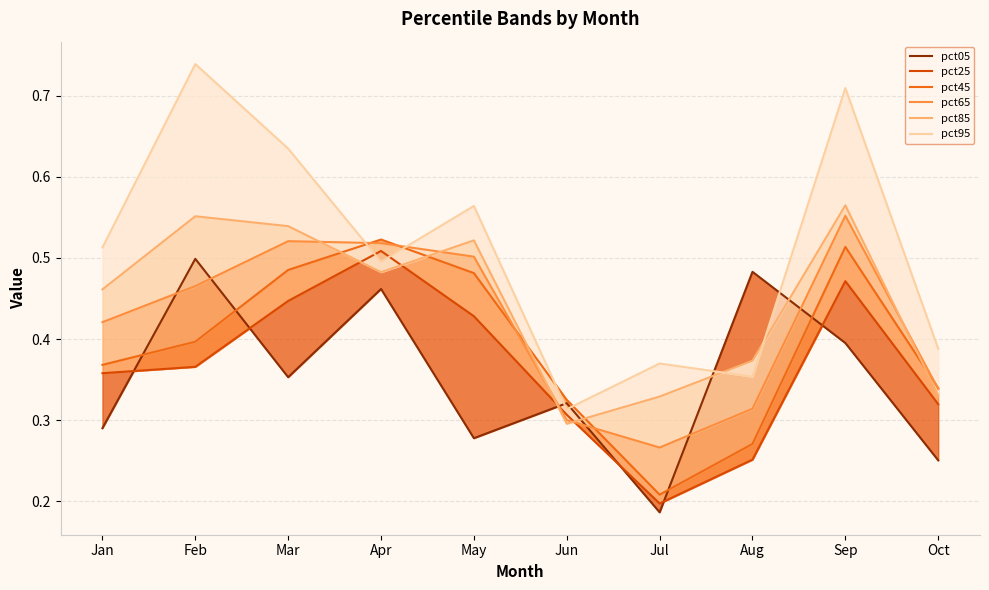

How many interior local valleys does the pct05 series have?

3